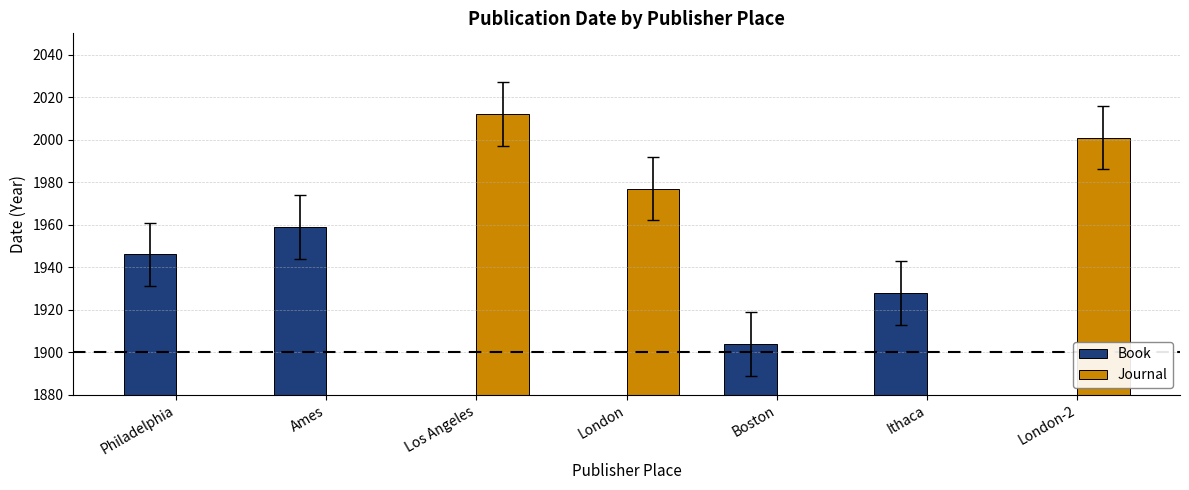

At which label does Book first exceed 1904?

Philadelphia